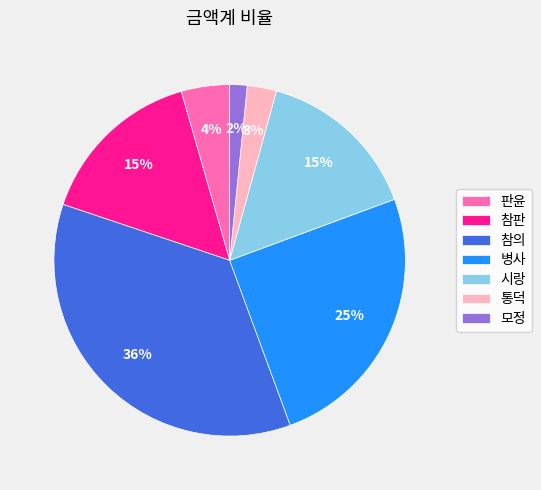

What percentage is the 시랑 slice, to the nearest percent?

15%